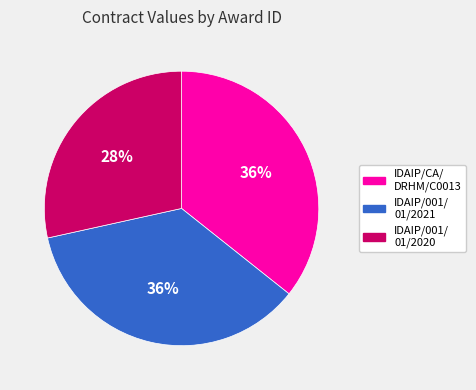

To the nearest percent, what portion does IDAIP/CA/ DRHM/C0013 represent?

36%